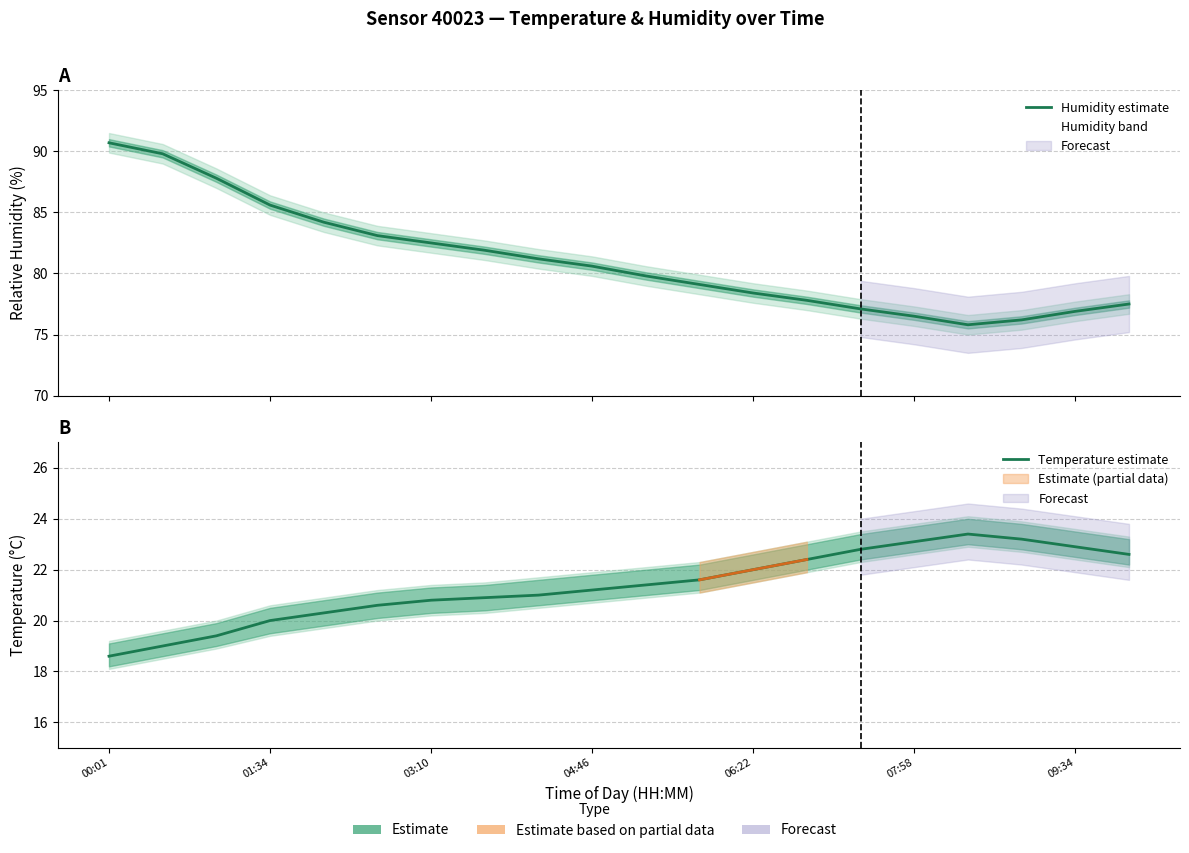

True or false: Humidity estimate and Temperature estimate intersect in this chart.

False